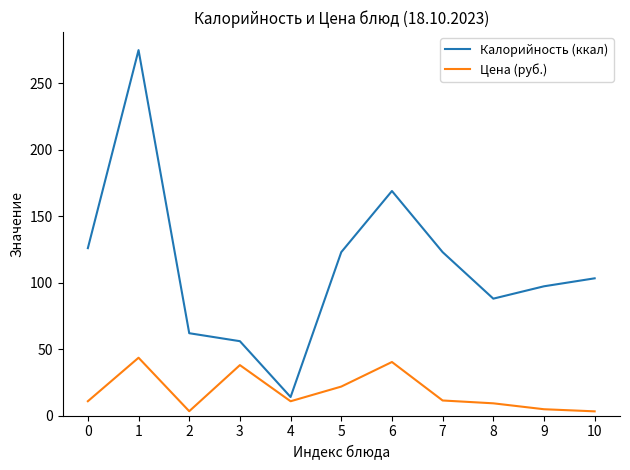

What is the total value across all series at 3?

94.0